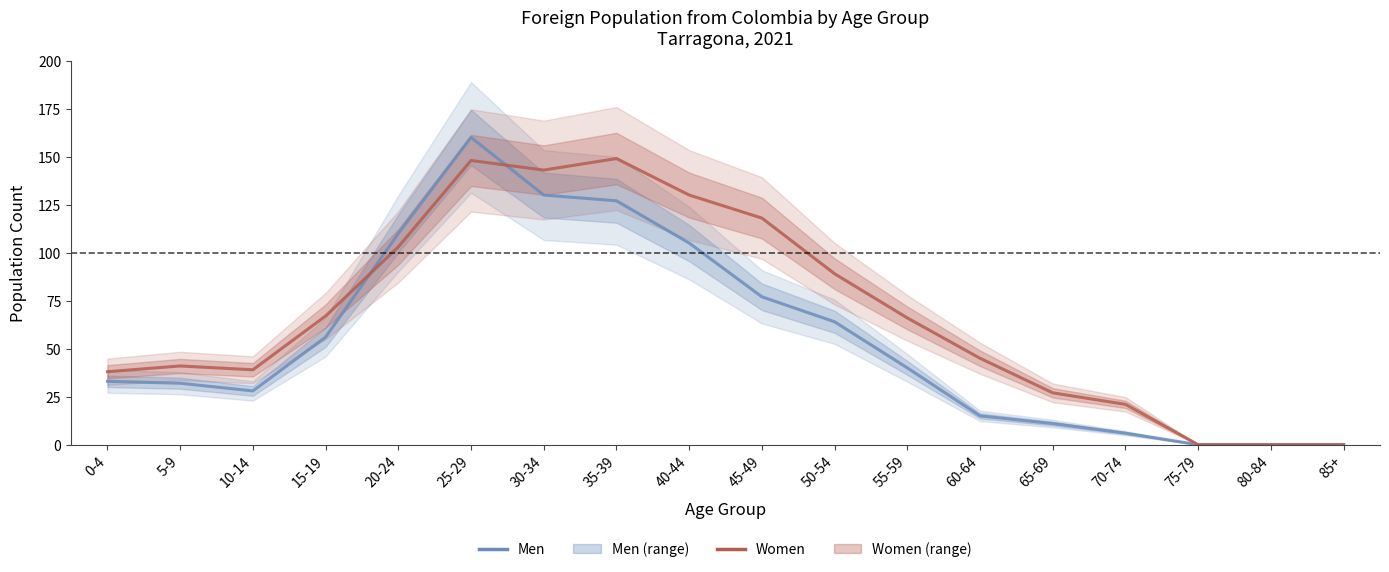

Reading left to right, list all the values displayed in this chart.

Men: 0-4=33	5-9=32	10-14=28	15-19=56	20-24=110	25-29=160	30-34=130	35-39=127	40-44=105	45-49=77	50-54=64	55-59=40	60-64=15	65-69=11	70-74=6	75-79=0	80-84=0	85+=0
Women: 0-4=38	5-9=41	10-14=39	15-19=67	20-24=103	25-29=148	30-34=143	35-39=149	40-44=130	45-49=118	50-54=89	55-59=66	60-64=45	65-69=27	70-74=21	75-79=0	80-84=0	85+=0